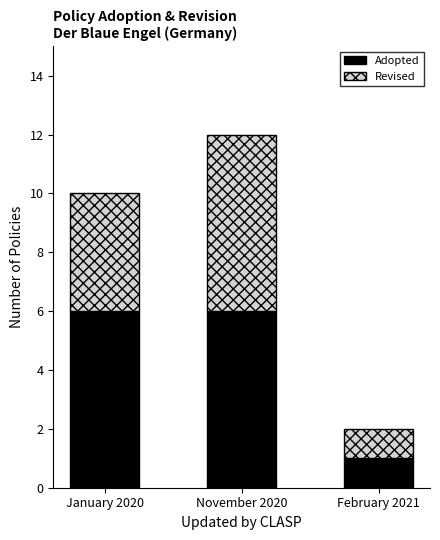

What is the highest value of the Adopted series?

6